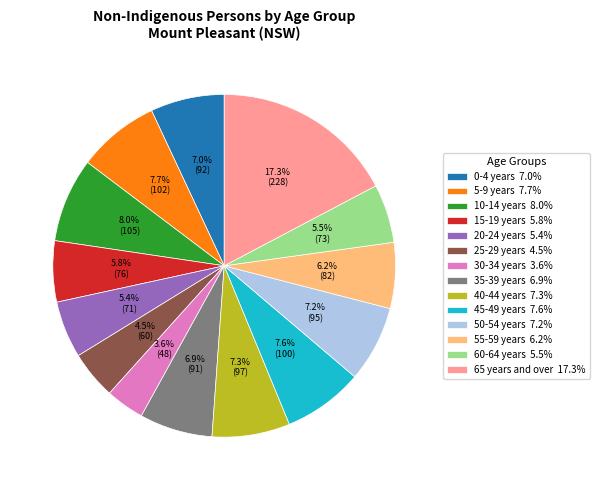

Which category has the smallest portion of the pie?

30-34 years